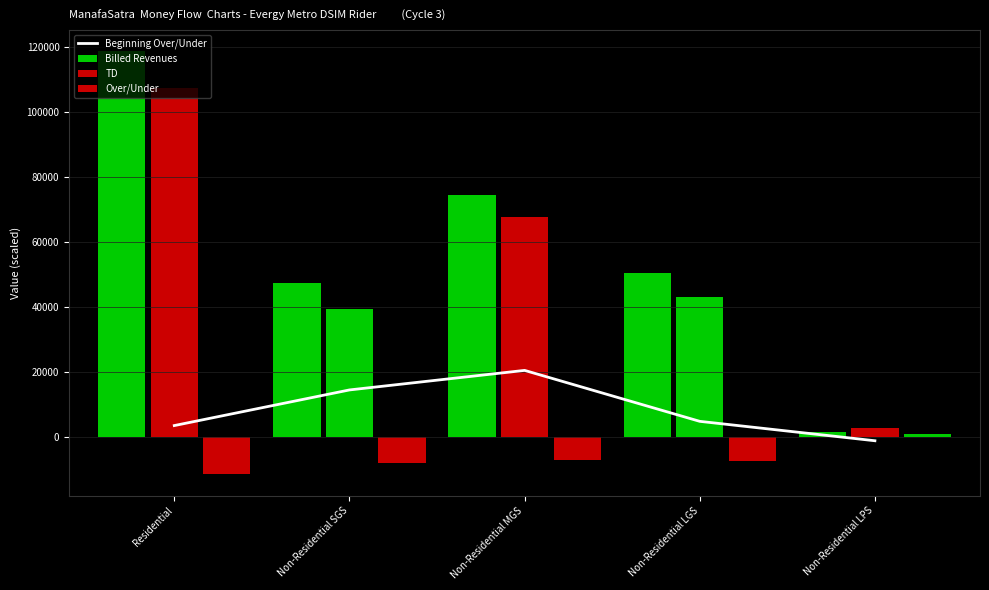

Reading left to right, what are all the values shown in this chart?

3649.0	14592.0	20597.2	4950.2	-1011.8